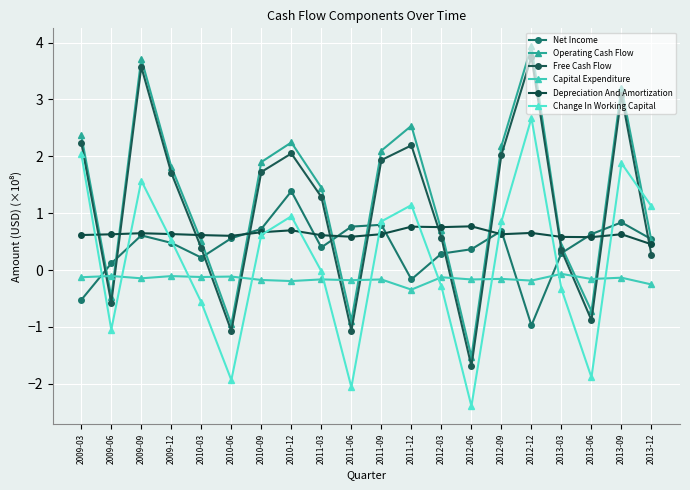

True or false: Operating Cash Flow and Depreciation And Amortization cross at least once.

True